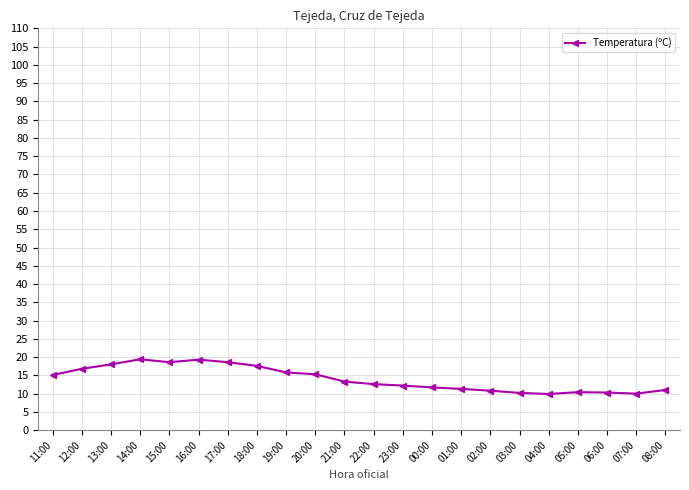

How many series are shown in this chart?

1